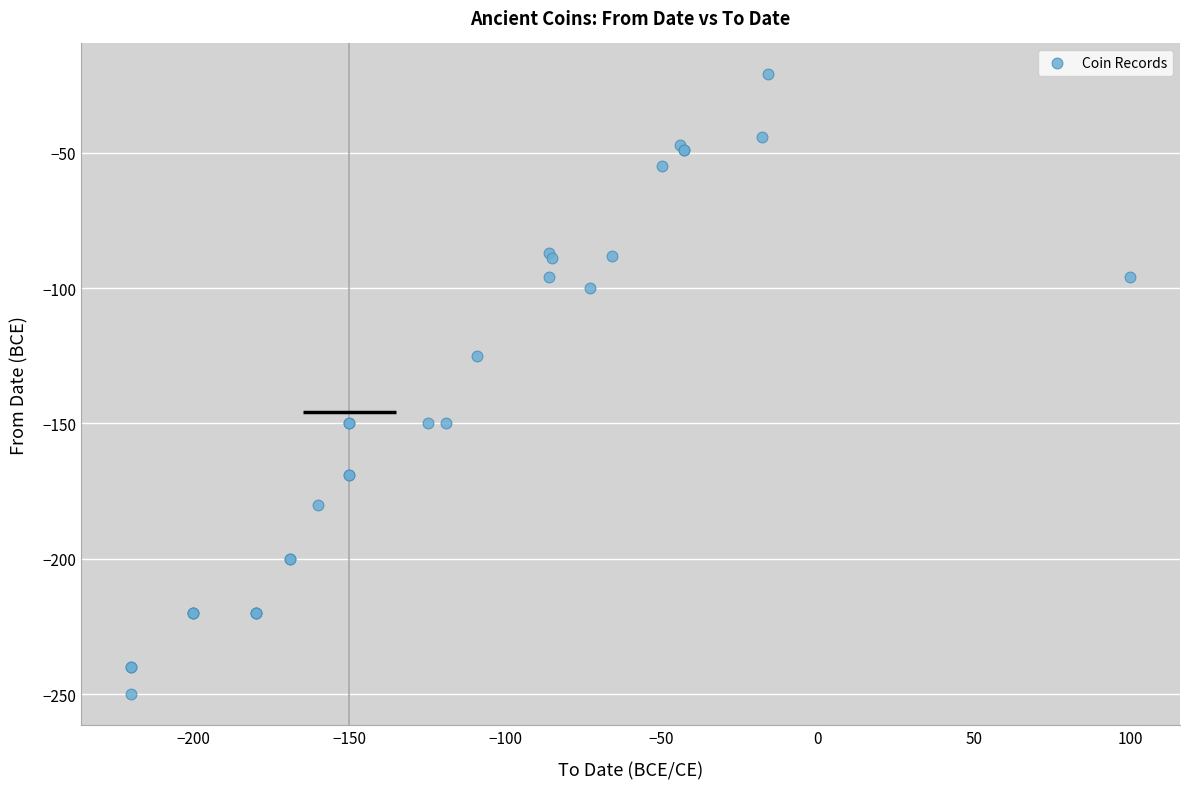

What Y value in the scatter plot is closest to -135?

-125